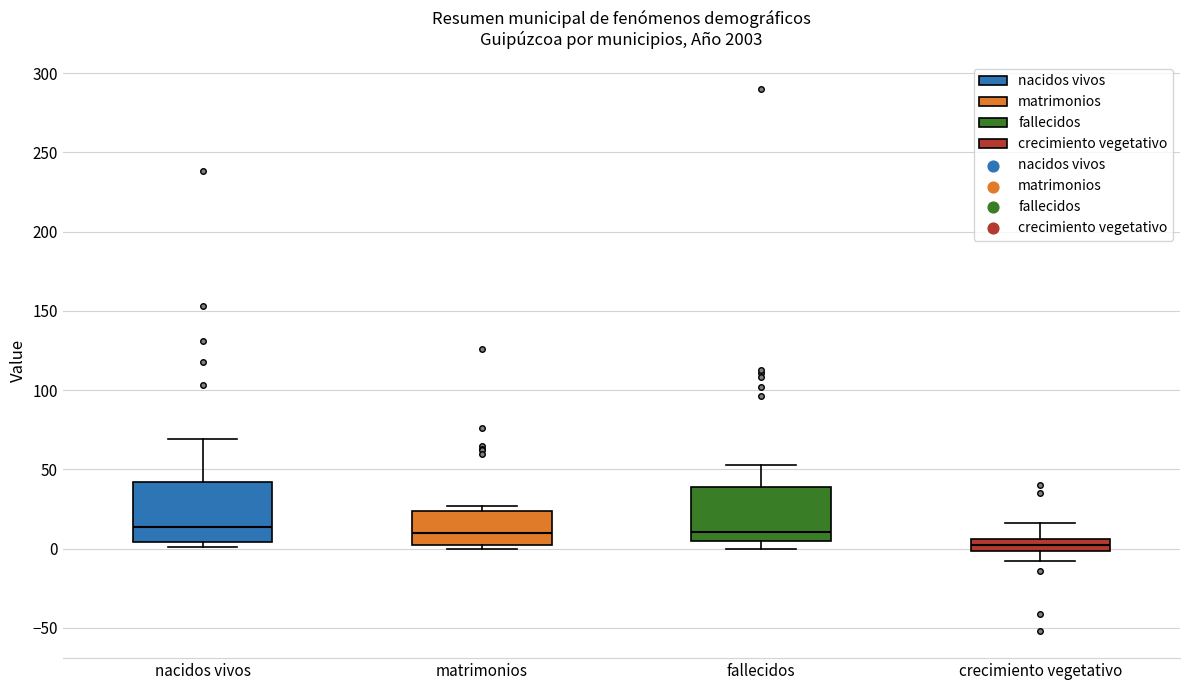

Reading left to right, transcribe this box plot: for each box, give where its median line is, the range the box spans, and where its two whiskers end, as read against the y-axis. The values are not printed on the chart, so give them approximately, as read against the axis.

nacidos vivos: median 15, box 5 to 40, whiskers 0 to 70
matrimonios: median 10, box 0 to 25, whiskers 0 (just below the box's lower edge) to 25 (just above the box's upper edge)
fallecidos: median 10, box 5 to 40, whiskers 0 to 55
crecimiento vegetativo: median 0 (inside the box), box 0 to 5, whiskers -10 to 15